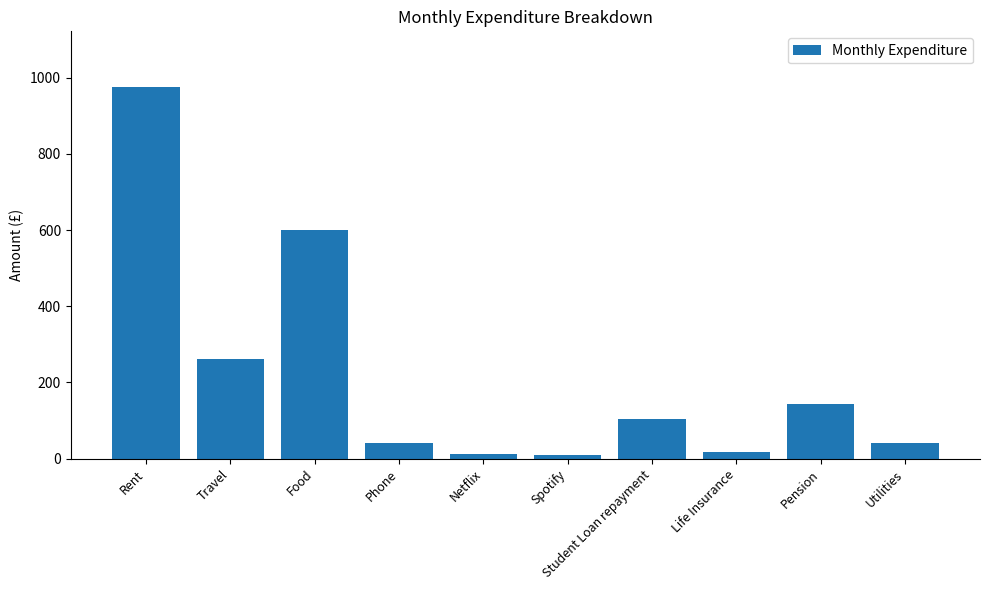

What is the label of the 5th bar from the left?

Netflix